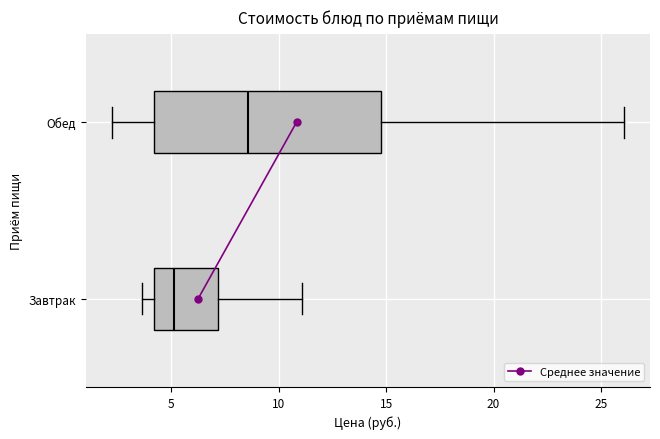

Reading bottom to top, read every box against the x-axis: the position of its median line, the range the box covers, and the ends of its whiskers. The values are not printed on the chart, so give them approximately, as read against the axis.

Завтрак: median 5.0, box 4.0 to 7.0, whiskers 3.5 to 11.0
Обед: median 8.5, box 4.0 to 14.5, whiskers 2.0 to 26.0